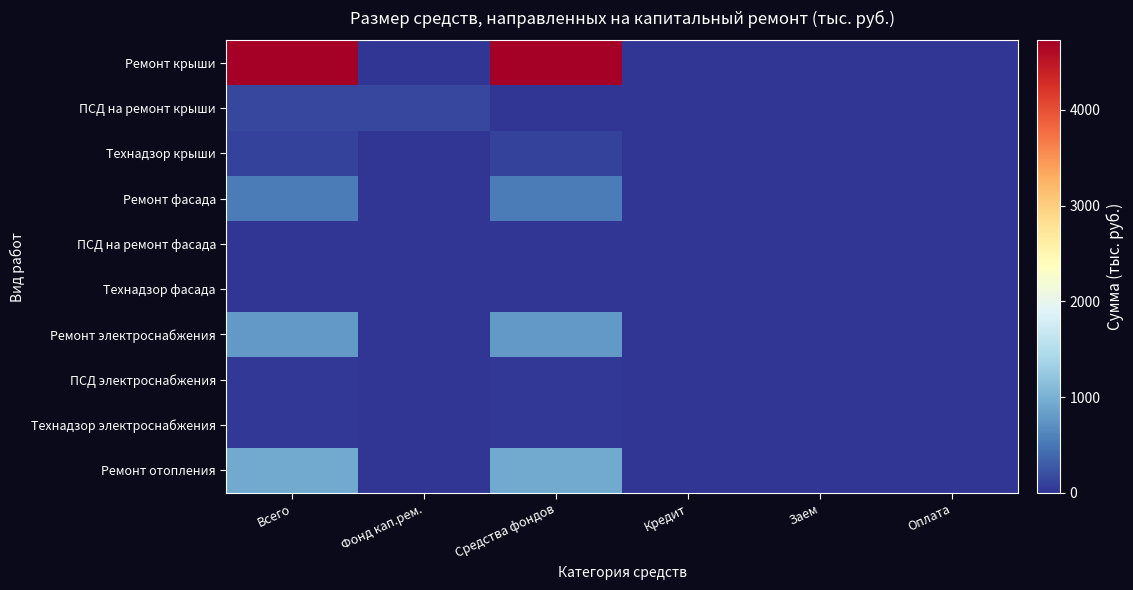

Which series has the largest range (max minus min)?

Ремонт крыши